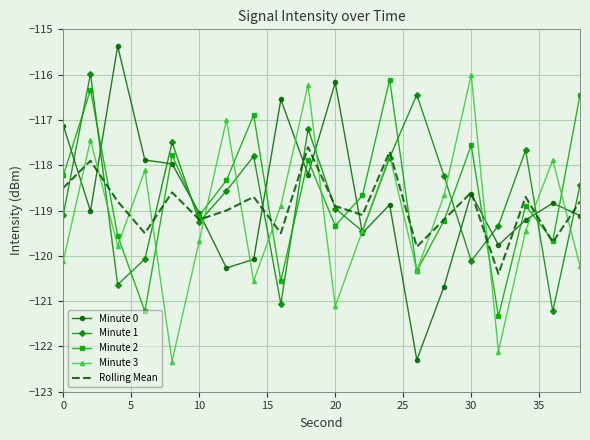

What is the maximum value for Rolling Mean?

-117.6